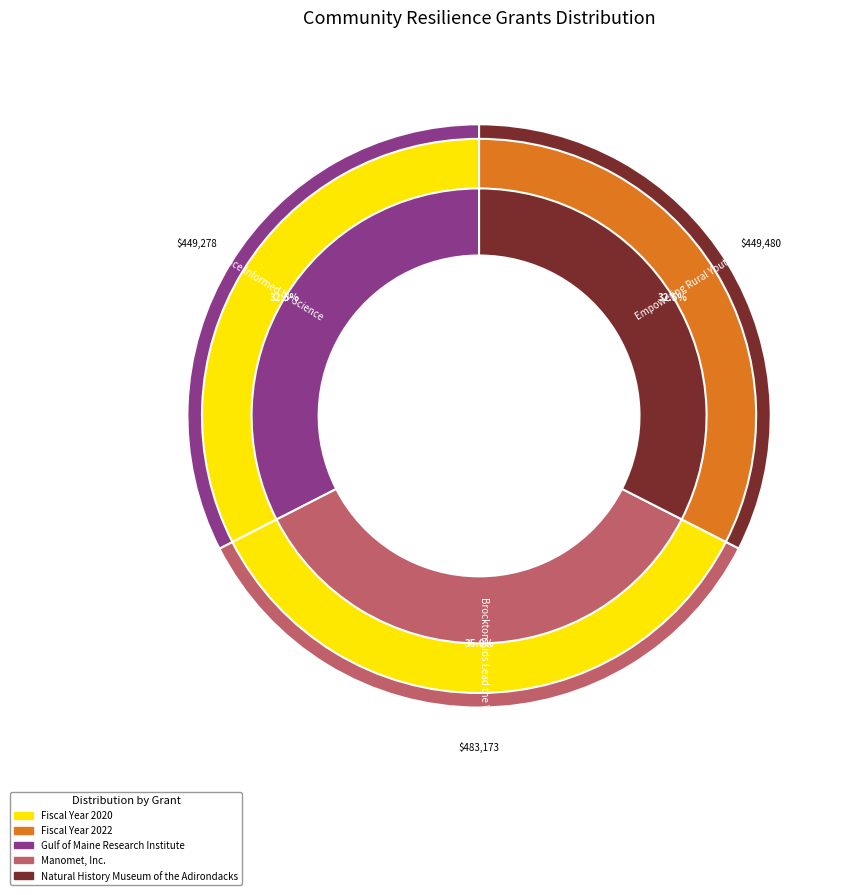

How many segments does this pie chart have?

3